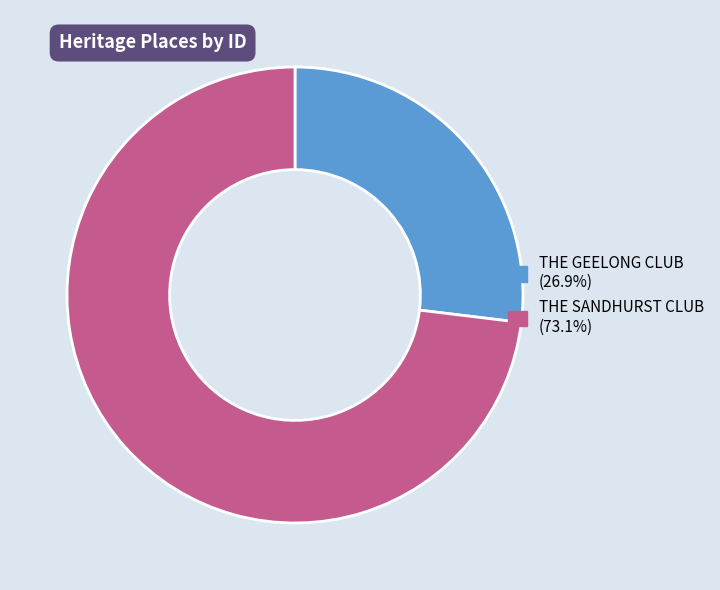

Is it true that THE GEELONG CLUB is 27% of the pie?

True